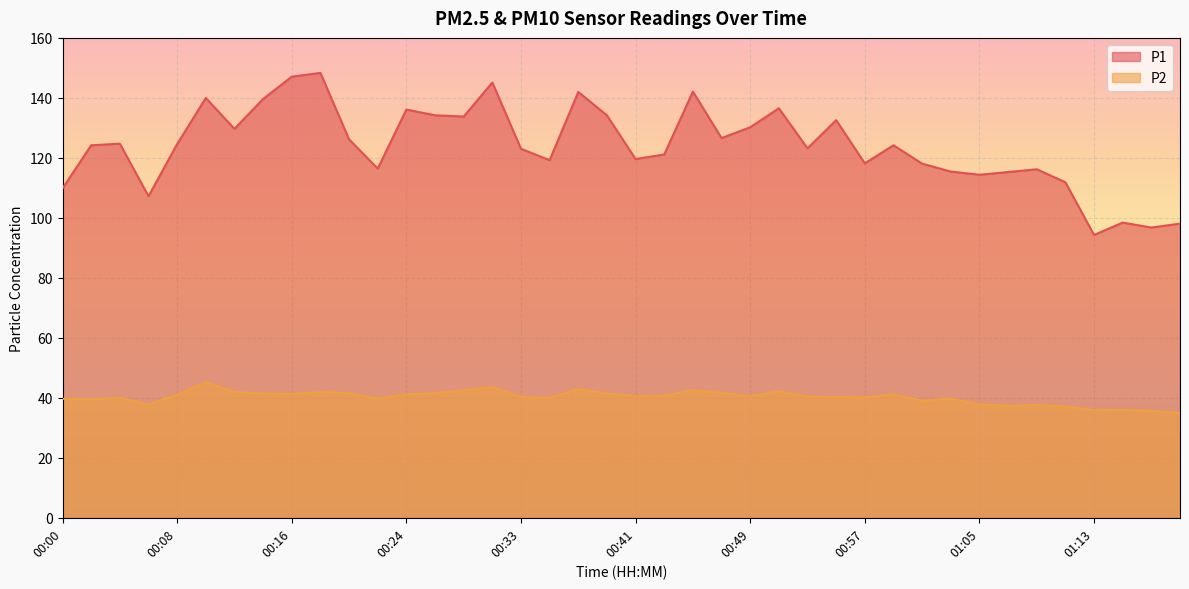

What is the label of the 31st point from the left?

01:01